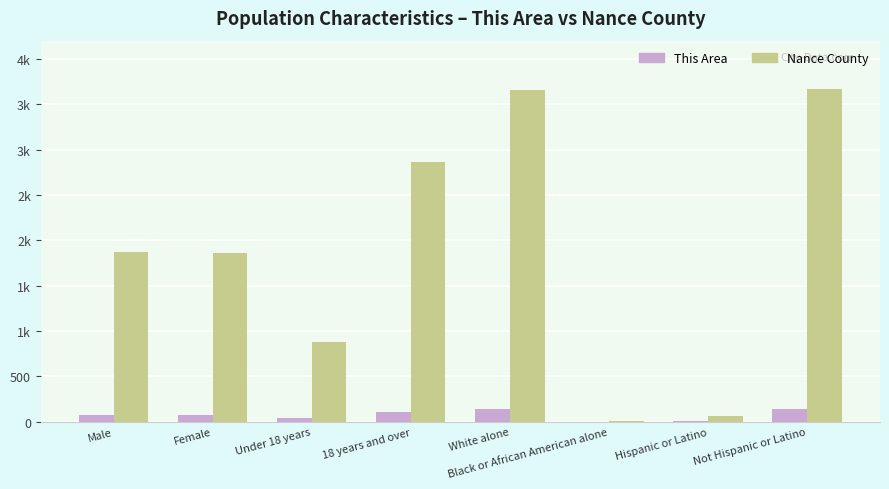

What are all the series names shown in the legend?

This Area, Nance County